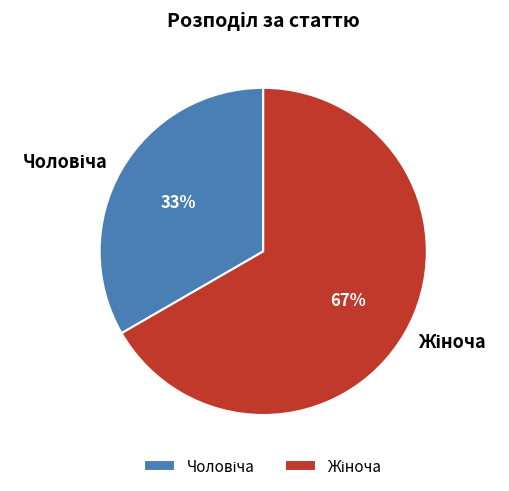

Does any single category account for the majority?

Yes